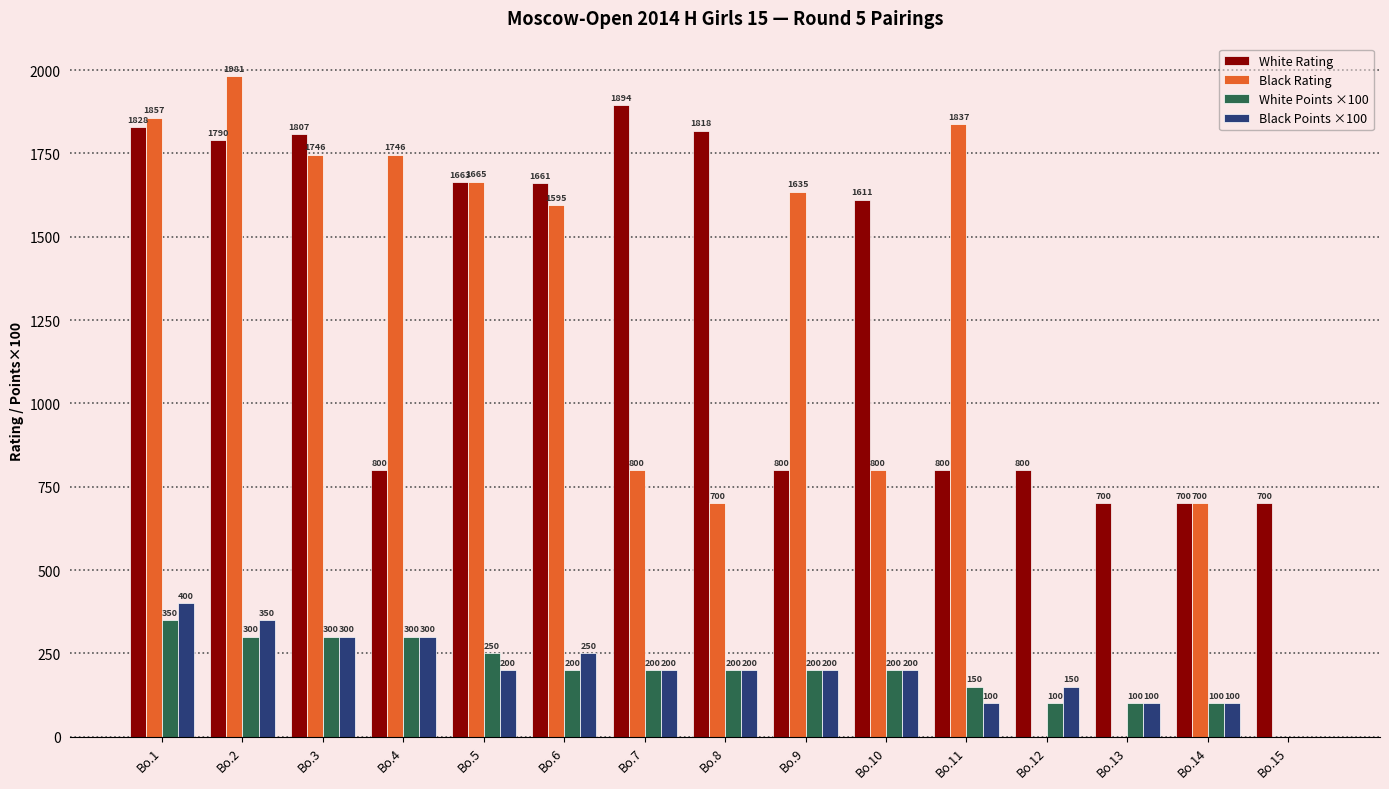

How many series are shown in this chart?

4